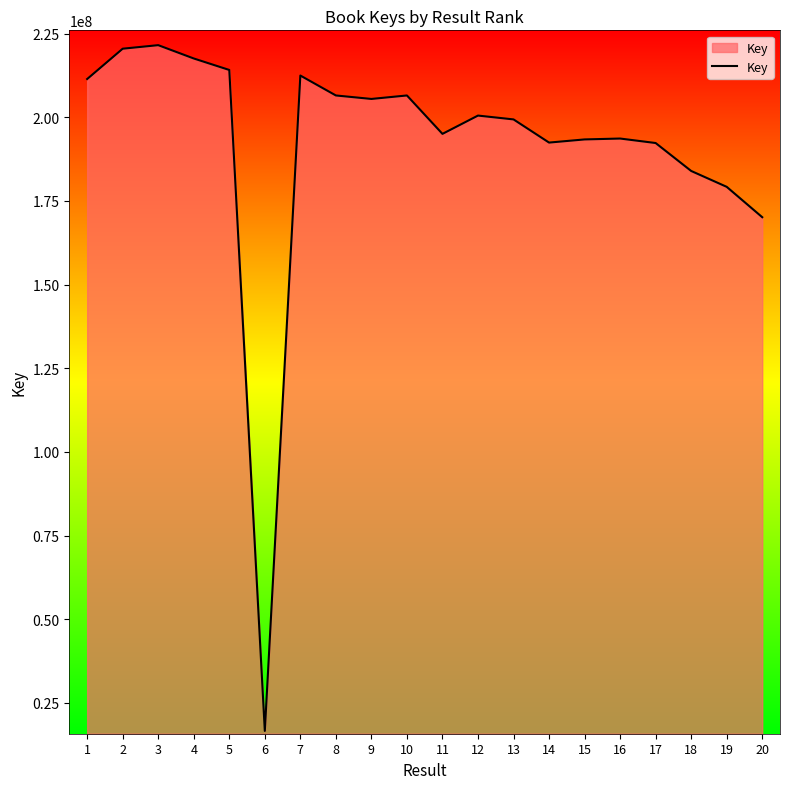

What is the change in value from 1 to 7?

+1040905